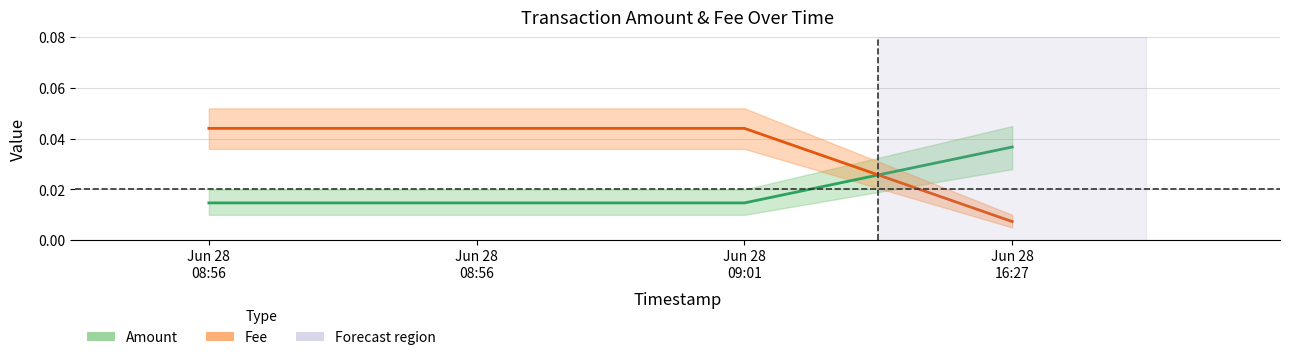

Which series changed the most between Jun 28
08:56 and Jun 28
16:27?

Fee